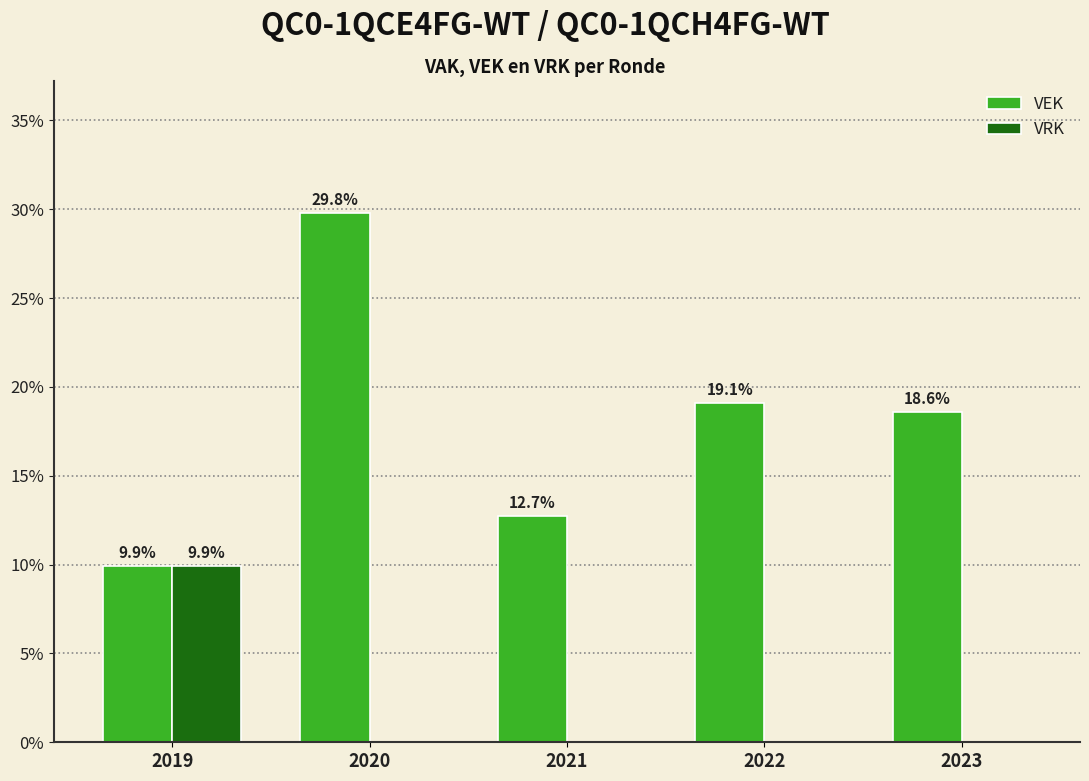

Is it true that VRK equals 3.1 at 2022?

False